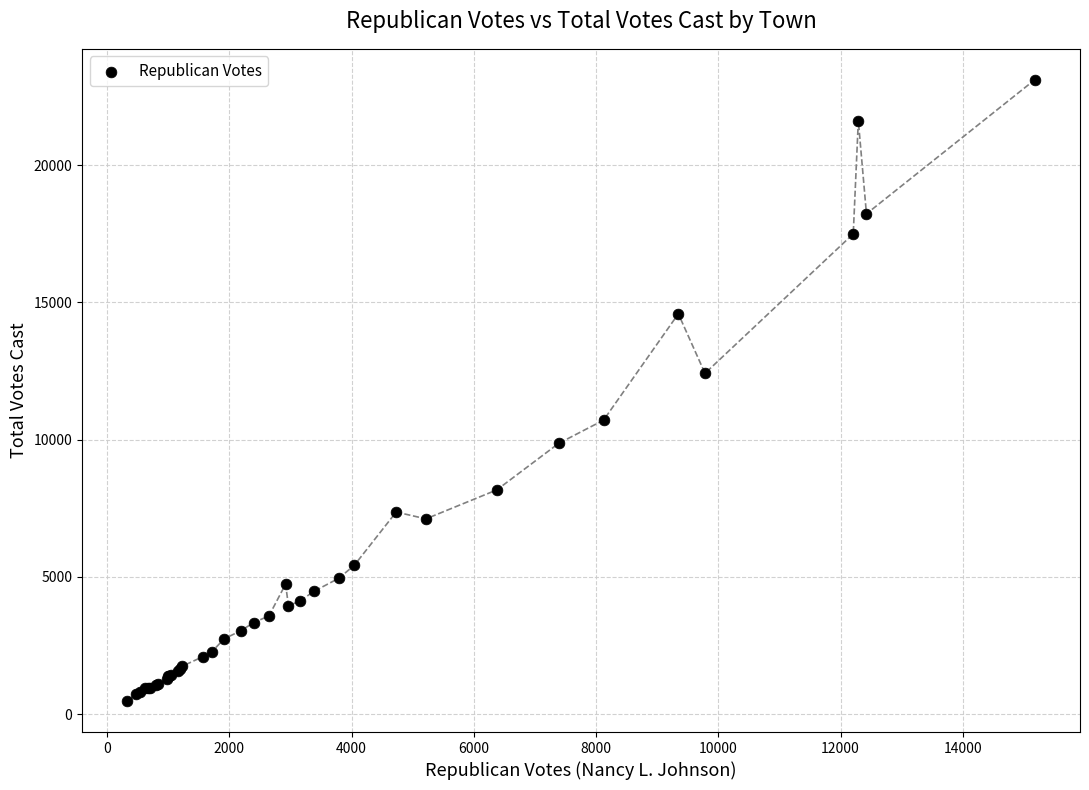

What Y value in the scatter plot is closest to 11790?

12413